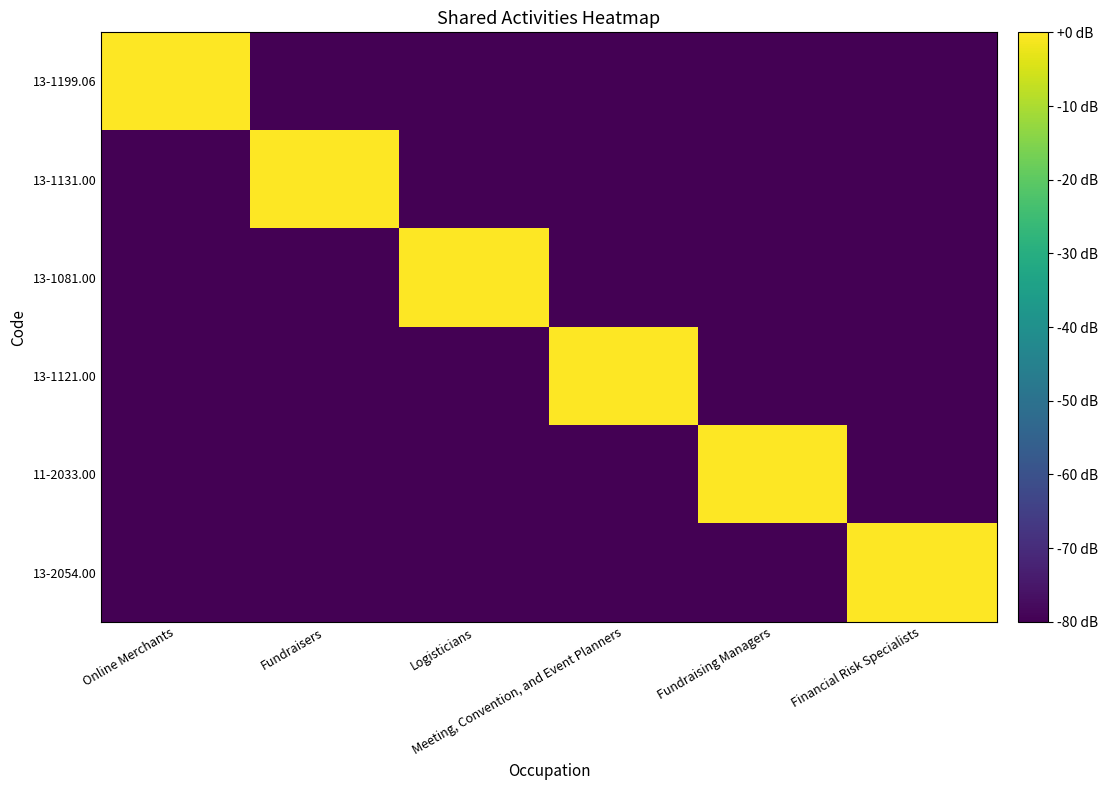

Reading left to right, what are all the values shown in this chart?

13-1199.06: Online Merchants=0	Fundraisers=-80	Logisticians=-80	Meeting, Convention, and Event Planners=-80	Fundraising Managers=-80	Financial Risk Specialists=-80
13-1131.00: Online Merchants=-80	Fundraisers=0	Logisticians=-80	Meeting, Convention, and Event Planners=-80	Fundraising Managers=-80	Financial Risk Specialists=-80
13-1081.00: Online Merchants=-80	Fundraisers=-80	Logisticians=0	Meeting, Convention, and Event Planners=-80	Fundraising Managers=-80	Financial Risk Specialists=-80
13-1121.00: Online Merchants=-80	Fundraisers=-80	Logisticians=-80	Meeting, Convention, and Event Planners=0	Fundraising Managers=-80	Financial Risk Specialists=-80
11-2033.00: Online Merchants=-80	Fundraisers=-80	Logisticians=-80	Meeting, Convention, and Event Planners=-80	Fundraising Managers=0	Financial Risk Specialists=-80
13-2054.00: Online Merchants=-80	Fundraisers=-80	Logisticians=-80	Meeting, Convention, and Event Planners=-80	Fundraising Managers=-80	Financial Risk Specialists=0